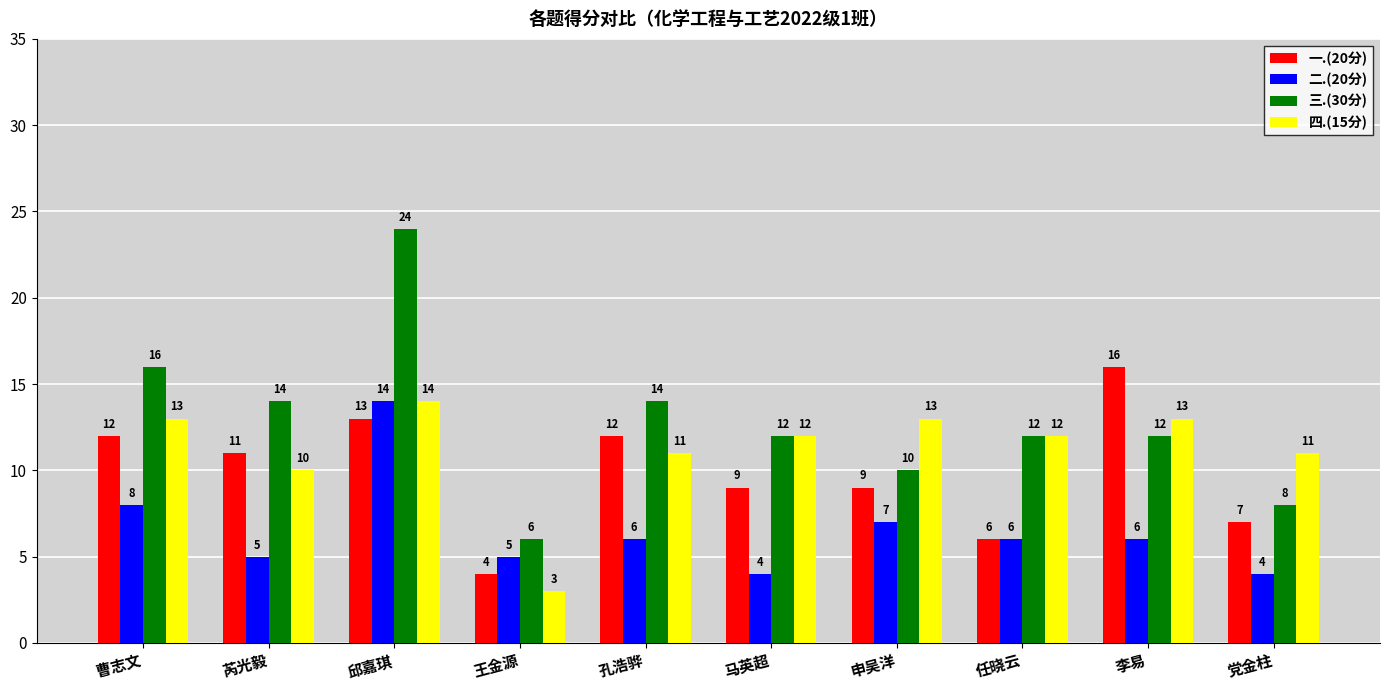

Which series changed the most between 马英超 and 申吴洋?

二.(20分)